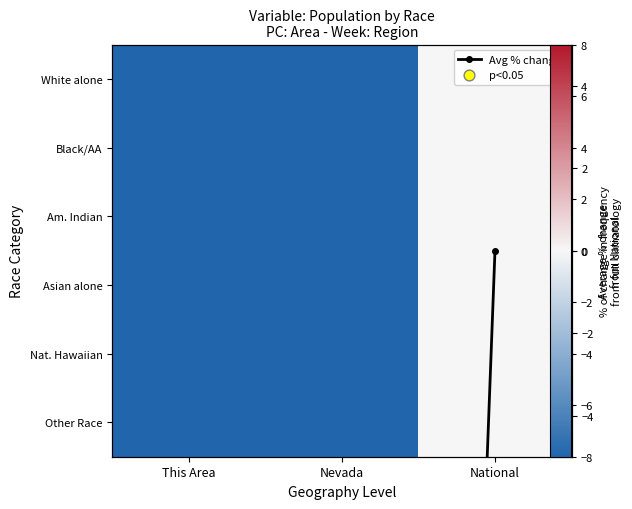

Rank the series at Nevada from highest to lowest value.

Nat. Hawaiian, Other Race, Avg % change, Asian alone, Am. Indian, White alone, Black/AA